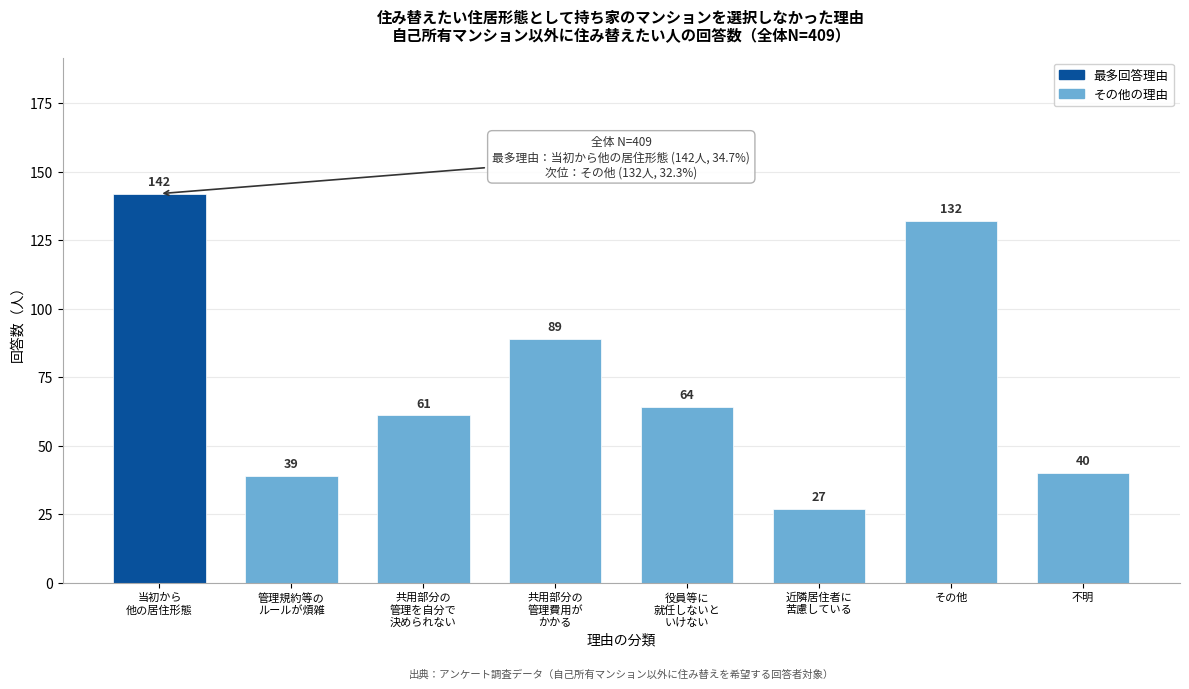

Reading left to right, list all the values displayed in this chart.

142	39	61	89	64	27	132	40